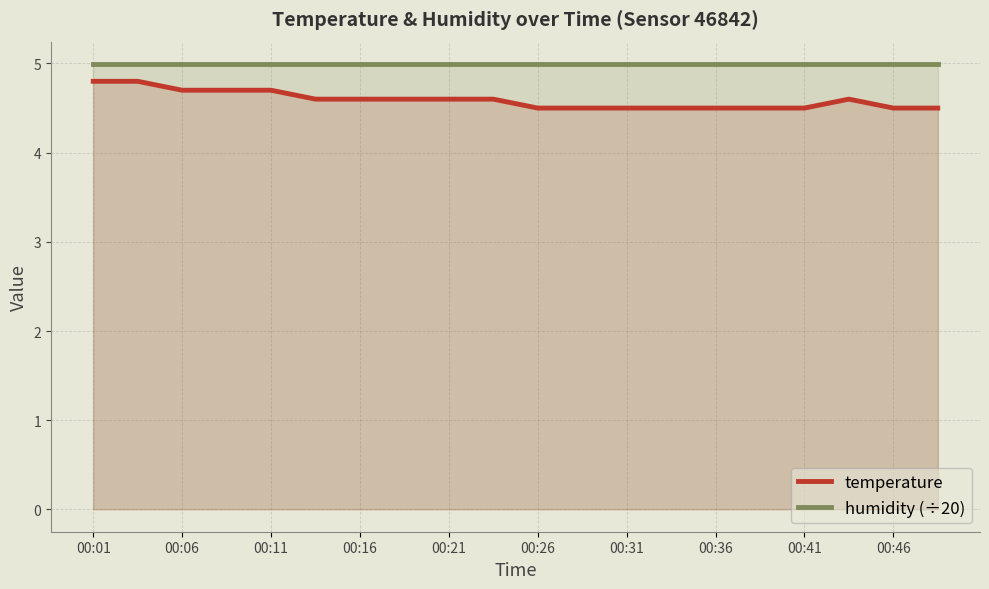

What is the spread (max minus min) of values at 00:46?

0.5